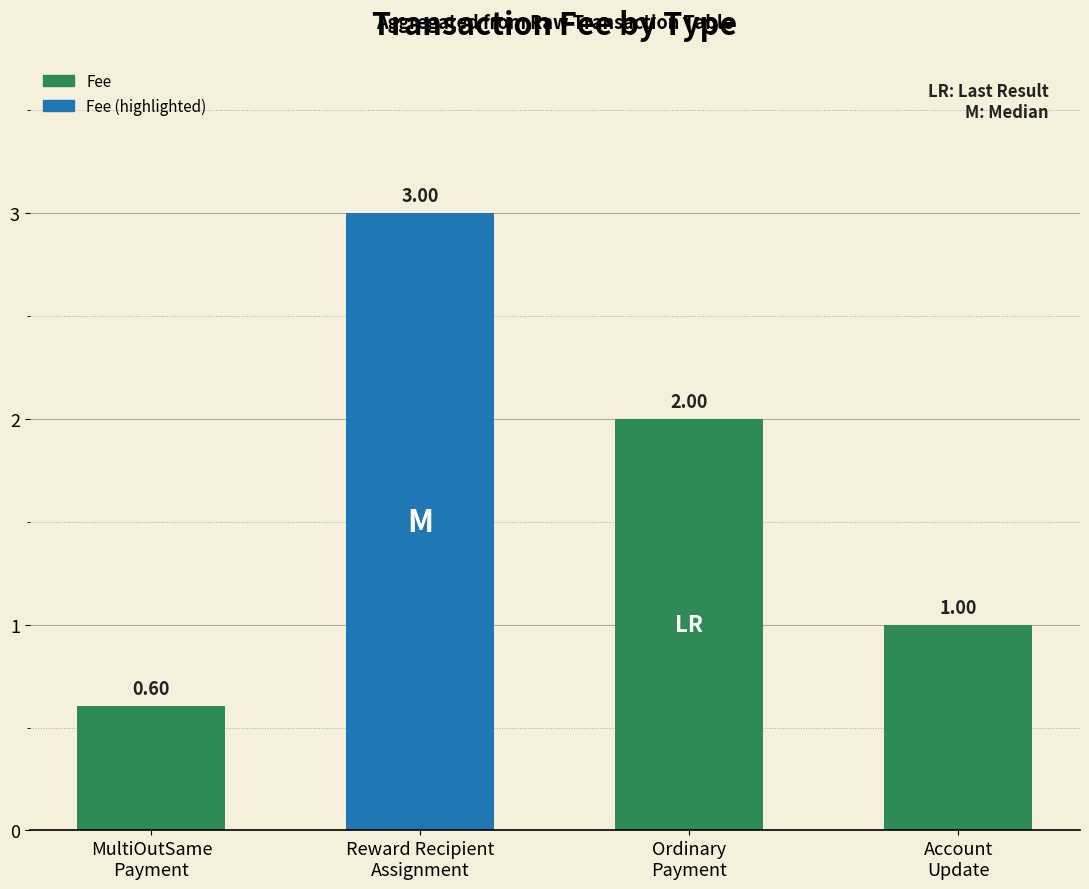

Rank the categories by value from lowest to highest.

MultiOutSame
Payment, Account
Update, Ordinary
Payment, Reward Recipient
Assignment